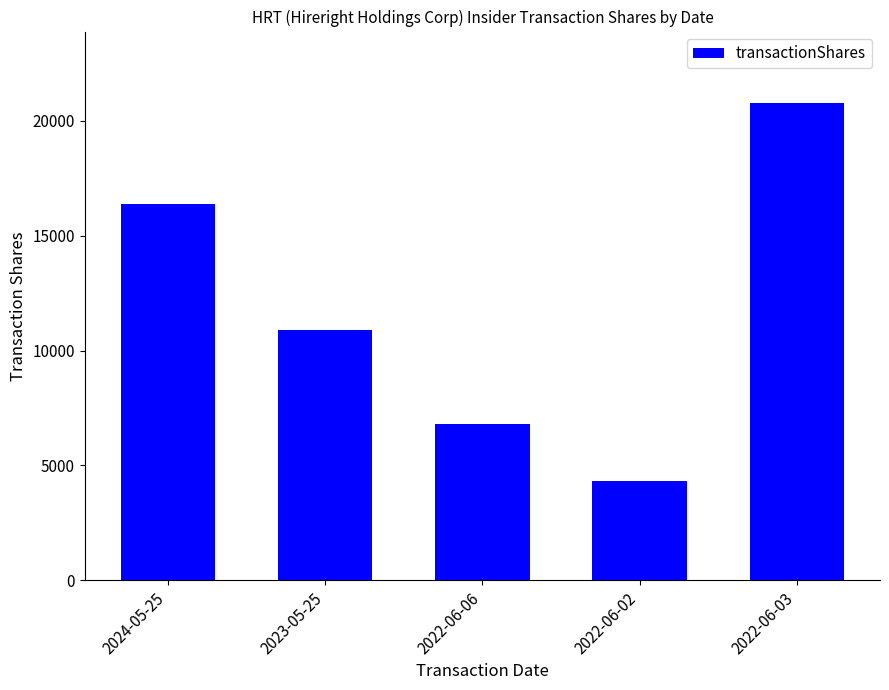

Reading left to right, extract all data points from this chart.

16369	10891	6805	4342	20767